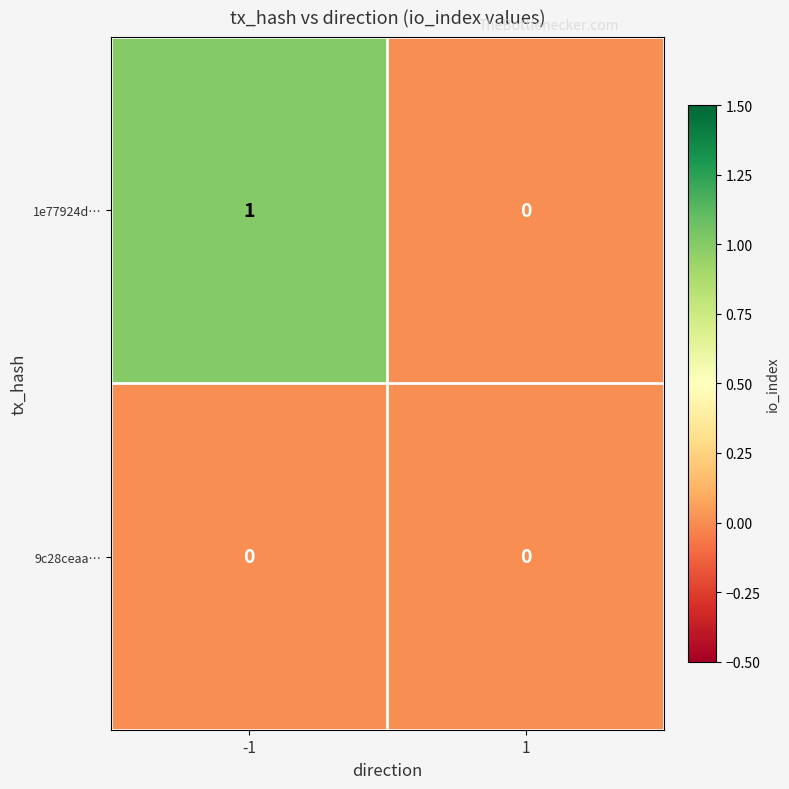

The 9c28ceaa… series shows 0 at 1. True or false?

True